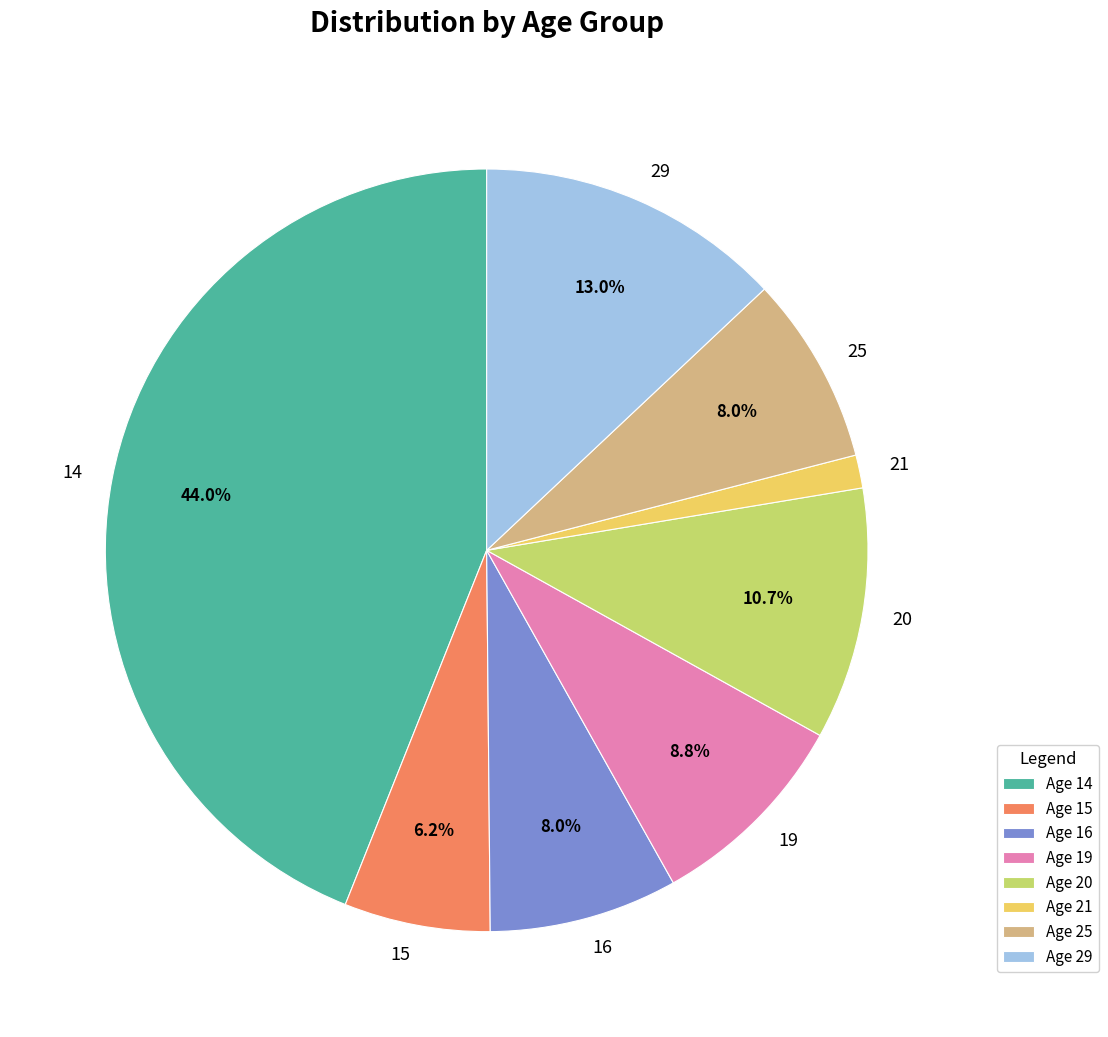

Is there any slice that represents more than half of the pie?

No